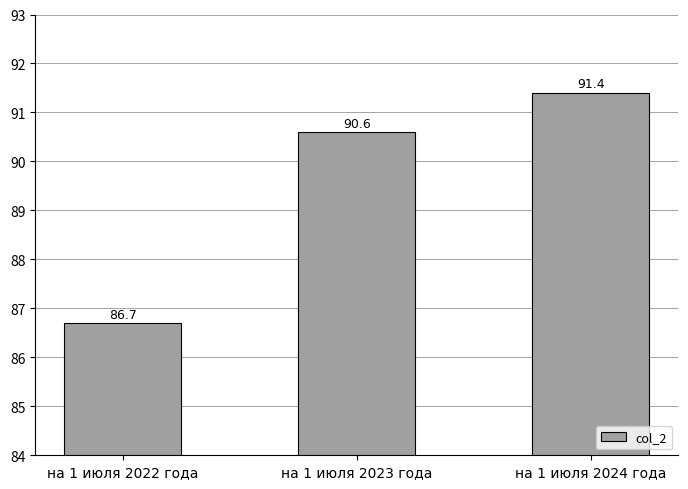

What is the difference between the values at на 1 июля 2023 года and на 1 июля 2022 года?

3.9